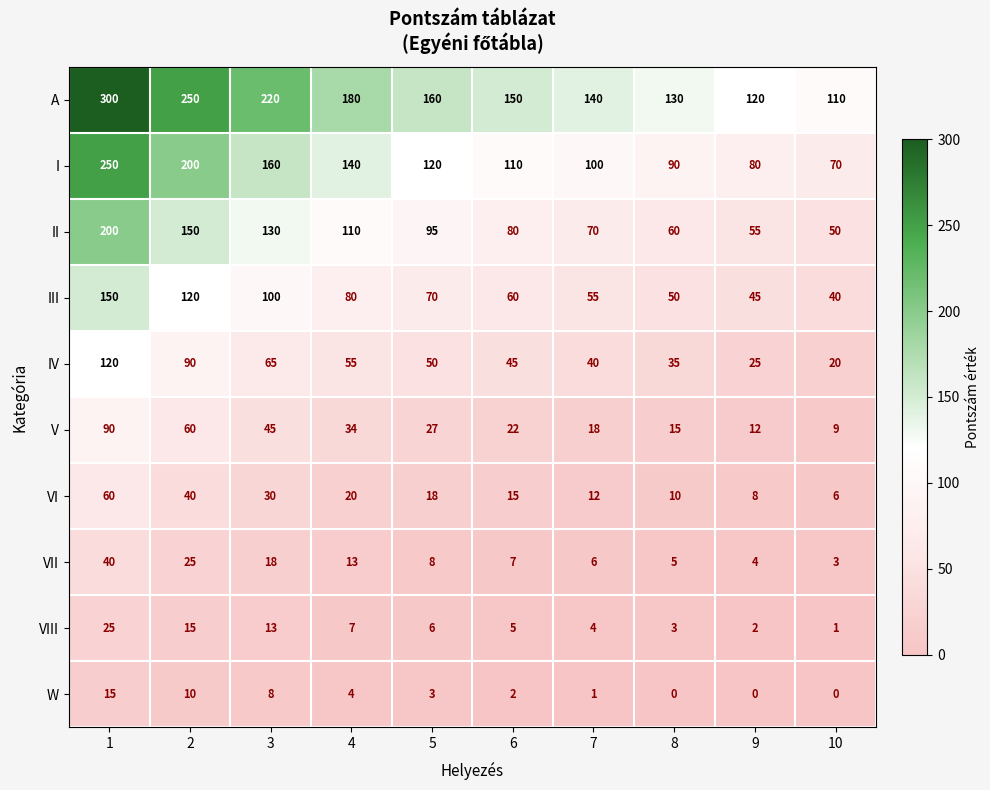

List the series in order of their peak value, highest first.

A, I, II, III, IV, V, VI, VII, VIII, W